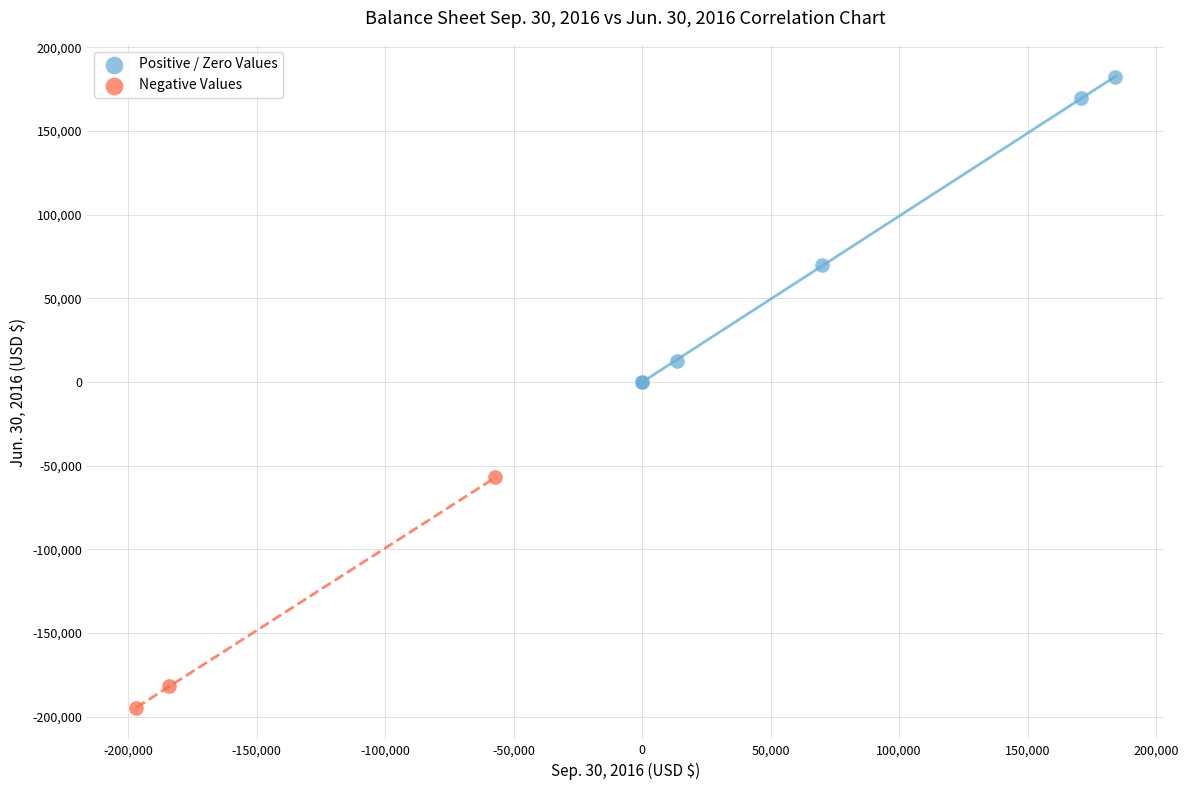

Which series contains the lowest Y value?

Negative Values